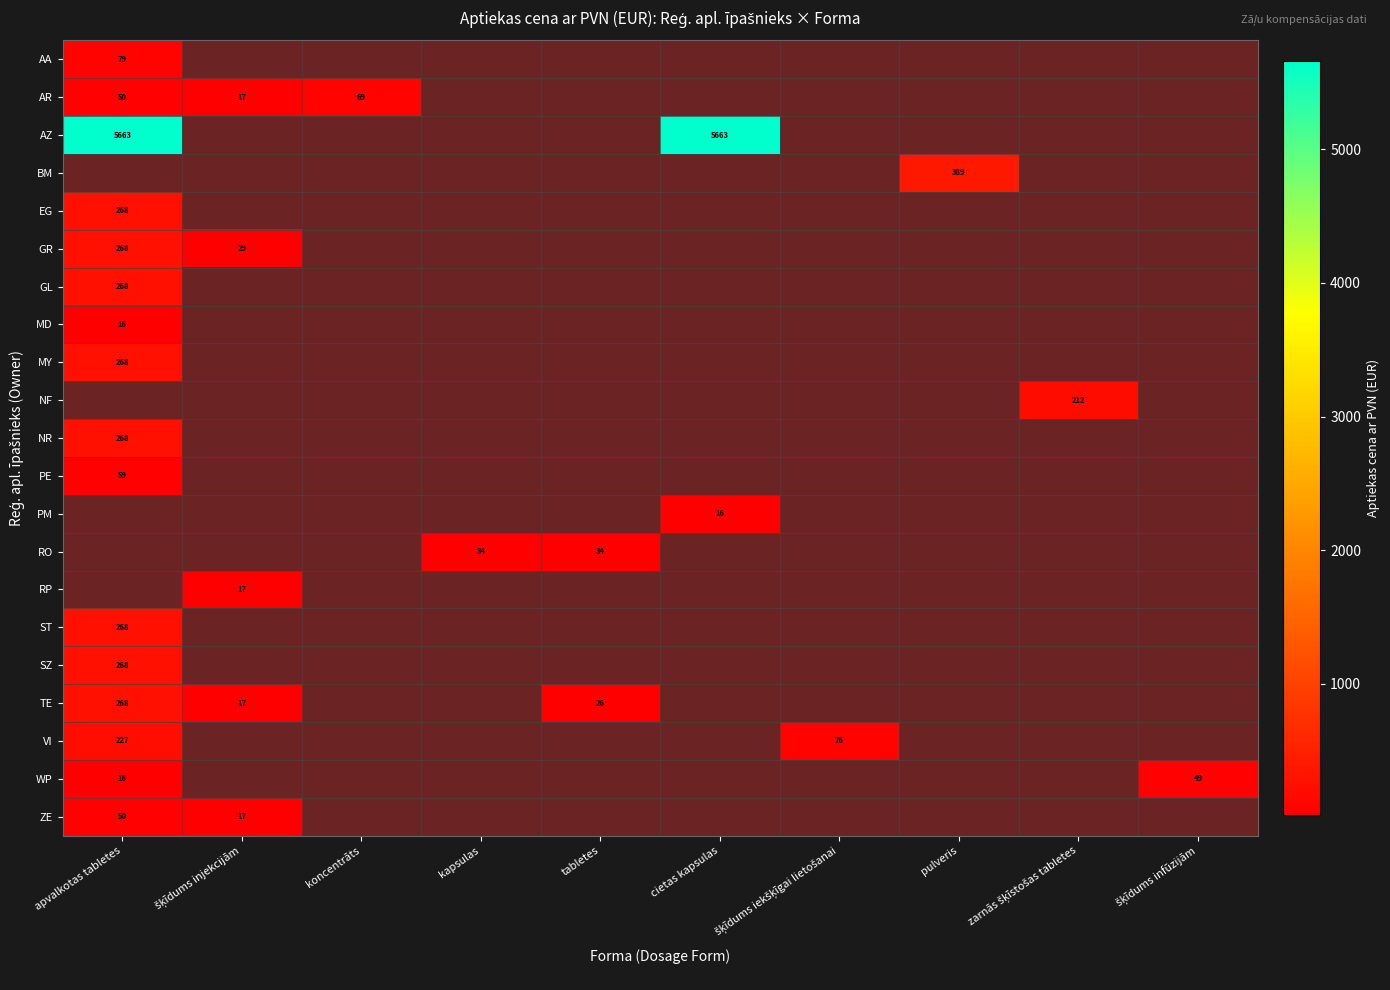

What is the maximum value shown in the chart?

5662.8